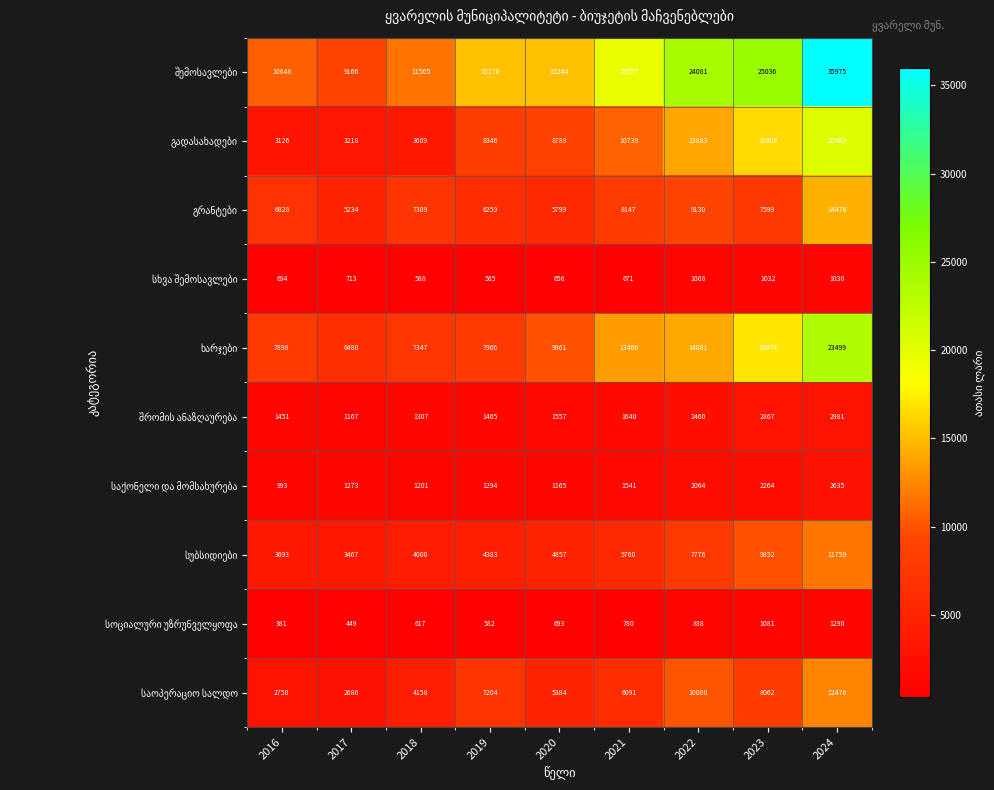

What is the total value across all series at 2020?

54005